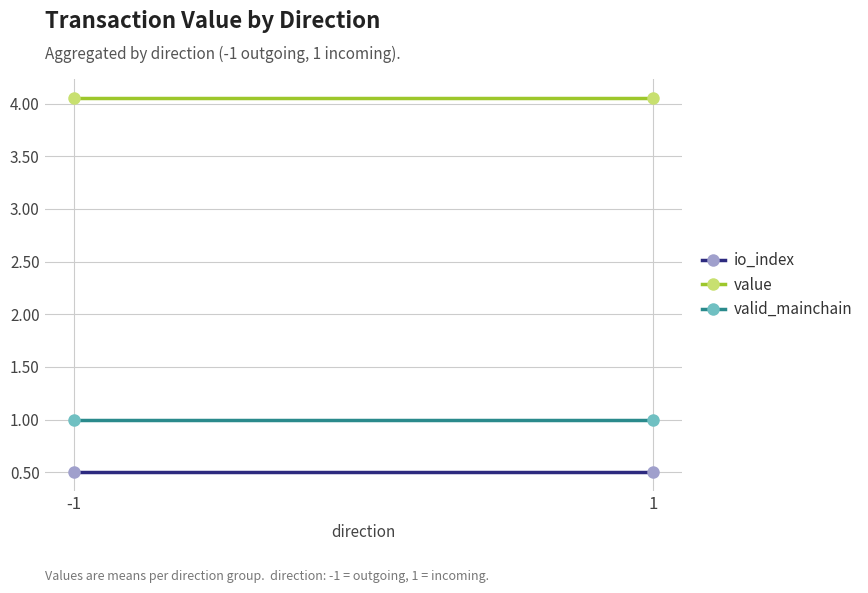

Which series has the widest spread of values?

io_index